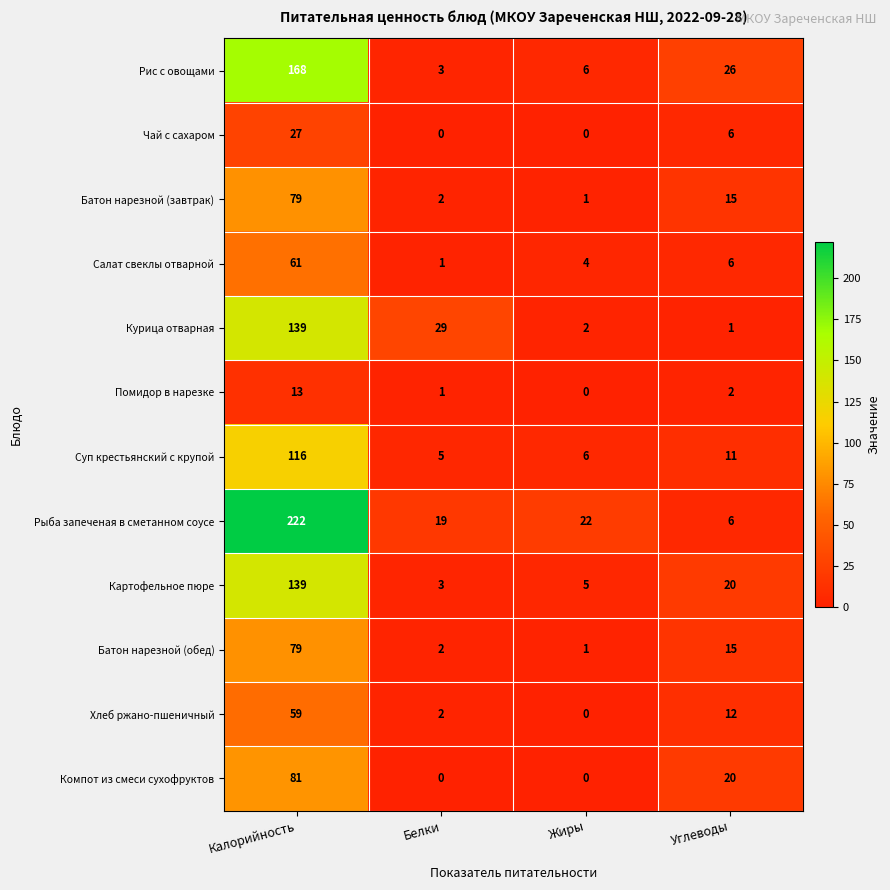

Rank the categories by Помидор в нарезке value from highest to lowest.

Калорийность, Углеводы, Белки, Жиры